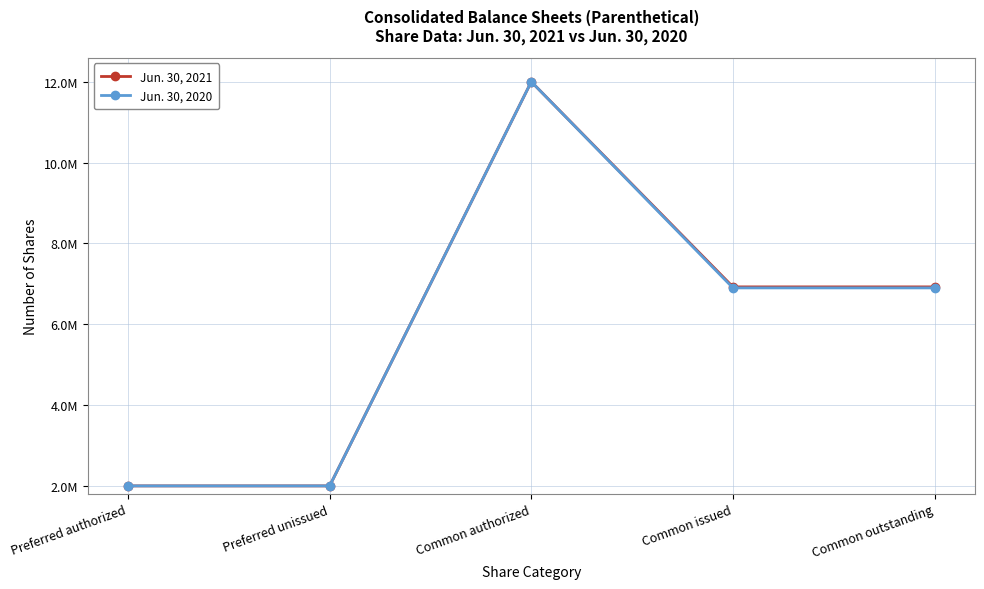

What are all the series names shown in the legend?

Jun. 30, 2021, Jun. 30, 2020